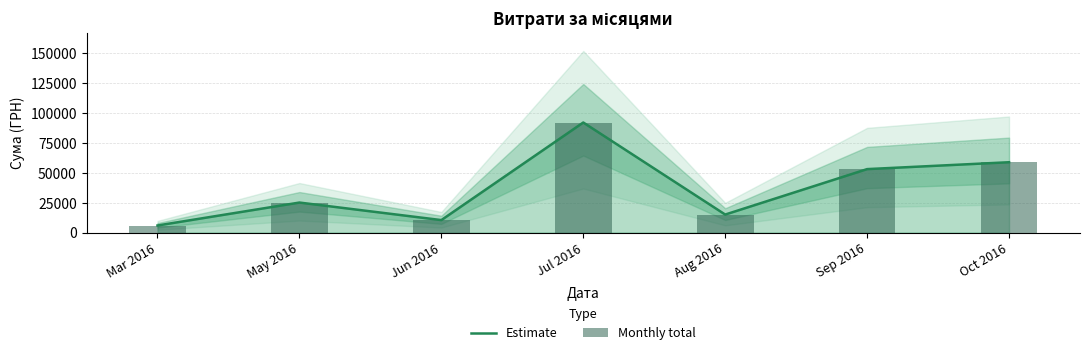

Where is Monthly total nearest to the value 49053?

Sep 2016